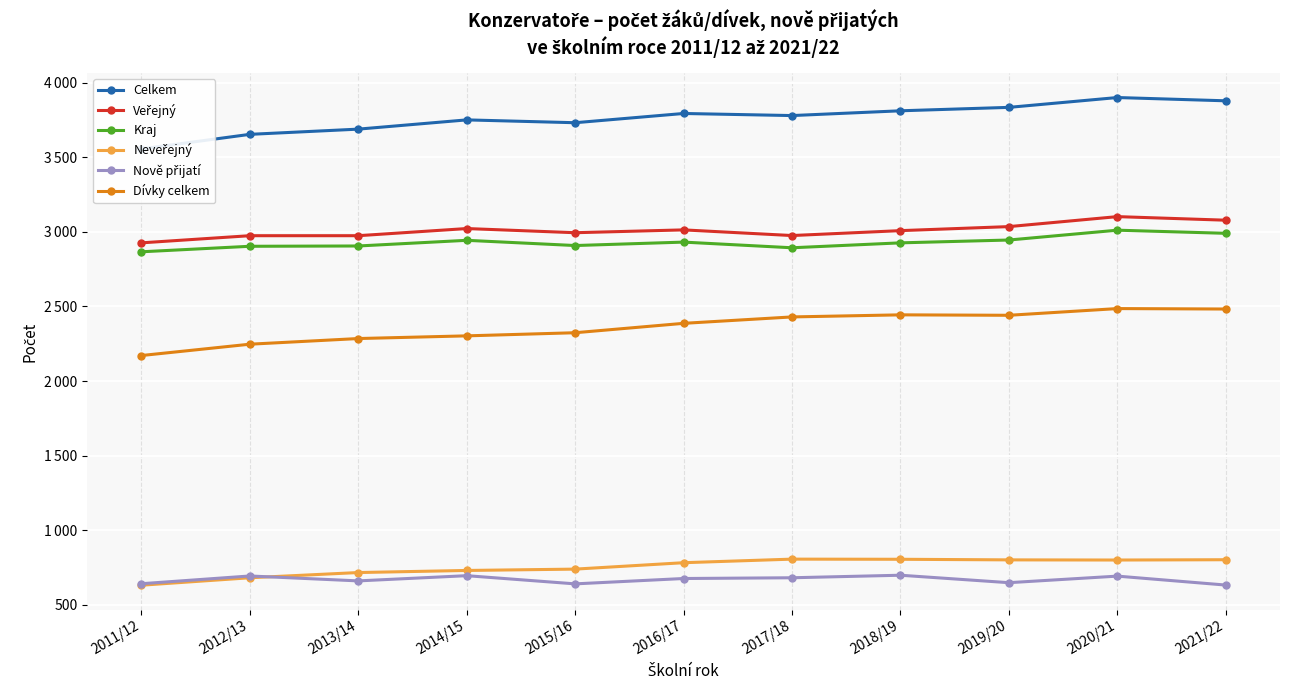

Reading right to left, list all the values displayed in this chart.

Celkem: 3880	3902	3836	3813	3781	3795	3733	3752	3690	3655	3557
Veřejný: 3079	3103	3036	3009	2976	3014	2995	3023	2975	2975	2927
Kraj: 2991	3012	2946	2927	2894	2932	2909	2944	2906	2904	2867
Neveřejný: 801	799	800	804	805	781	738	729	715	680	630
Nově přijatí: 631	691	647	697	680	675	639	694	659	692	640
Dívky celkem: 2483	2486	2441	2444	2430	2387	2324	2303	2285	2247	2171